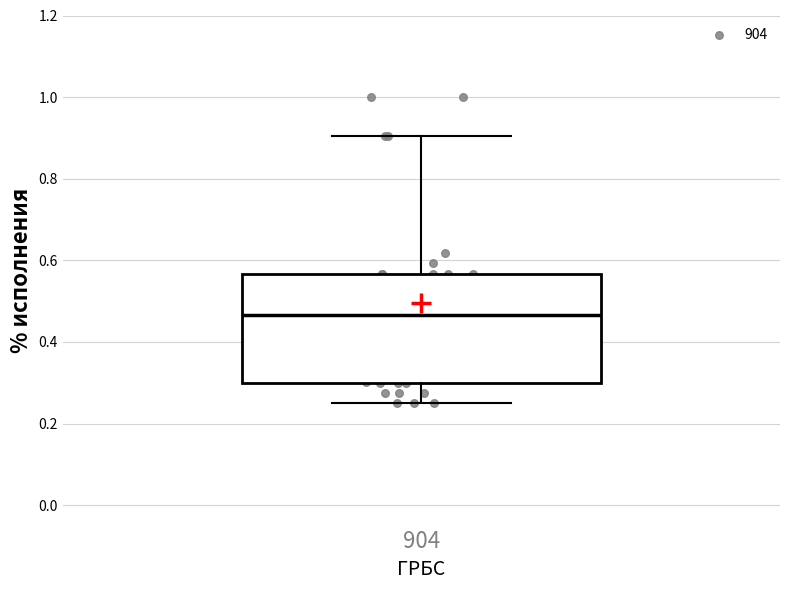

Transcribe this box plot: give where the median line is, the range the box spans, and where the two whiskers end, as read against the y-axis. The values are not printed on the chart, so give them approximately, as read against the axis.

median 0.46, box 0.30 to 0.56, whiskers 0.26 to 0.90